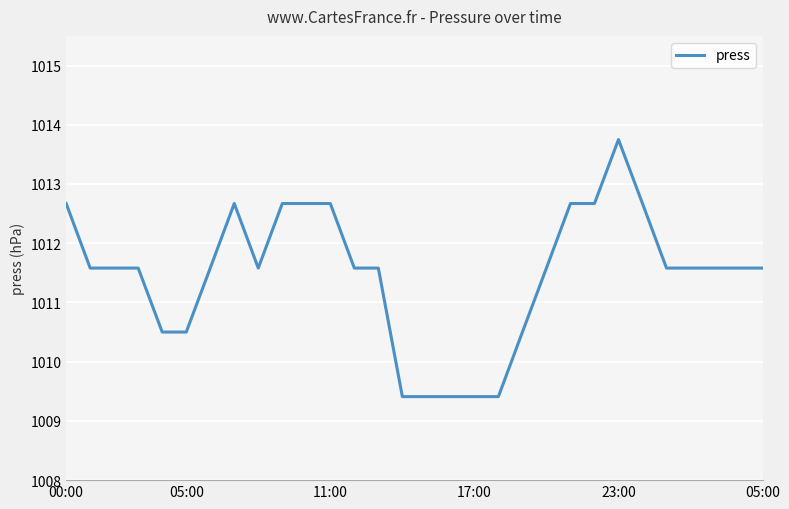

How many series are shown in this chart?

1